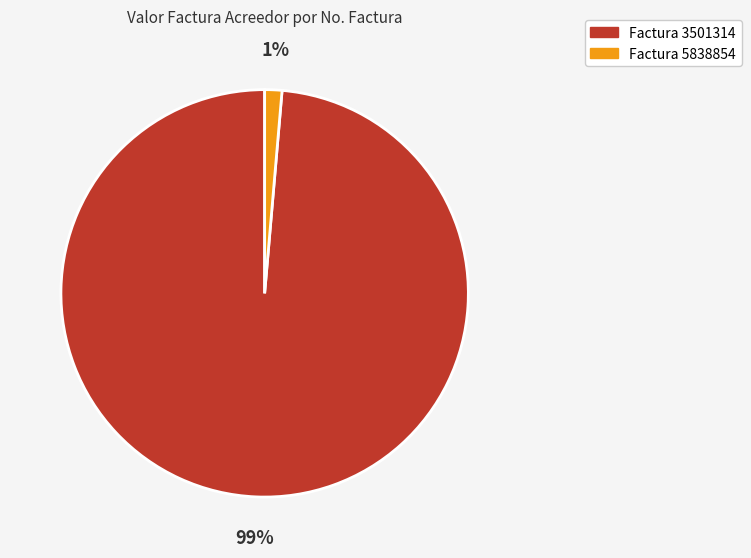

To the nearest percent, what is the average slice percentage?

50%